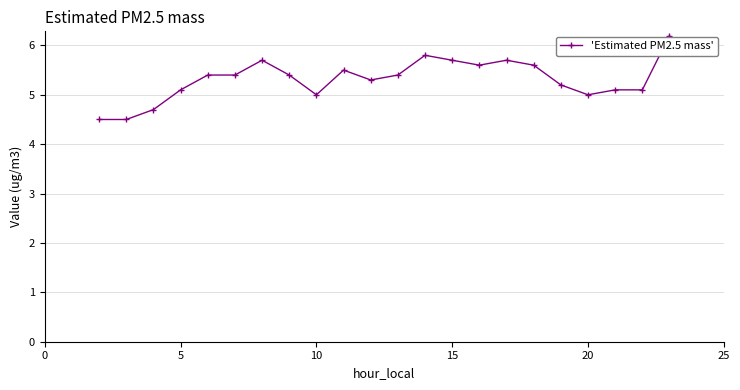

True or false: the data has more than 1 interior local peaks.

True